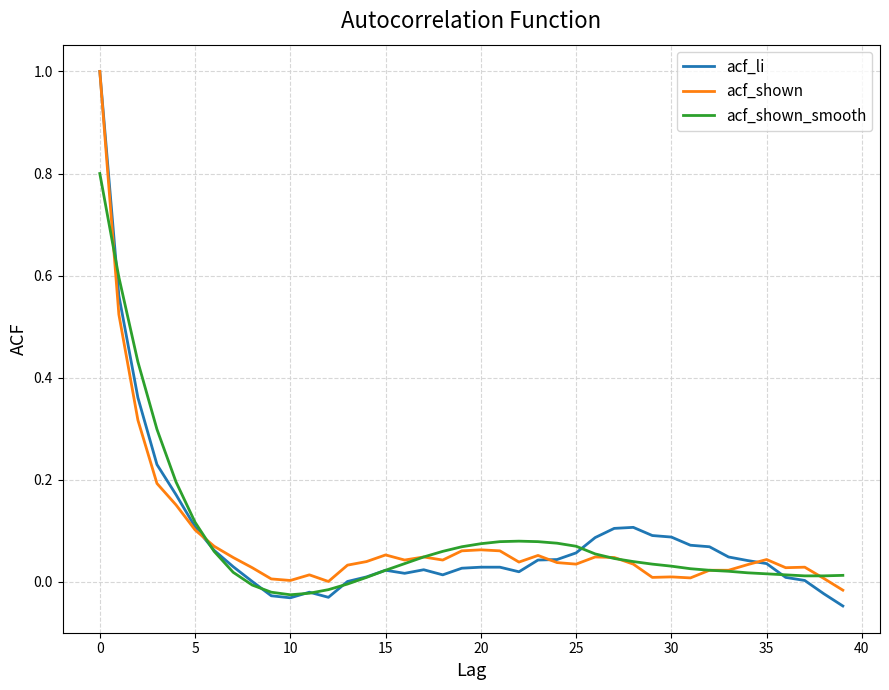

Which series has the widest spread of values?

acf_li